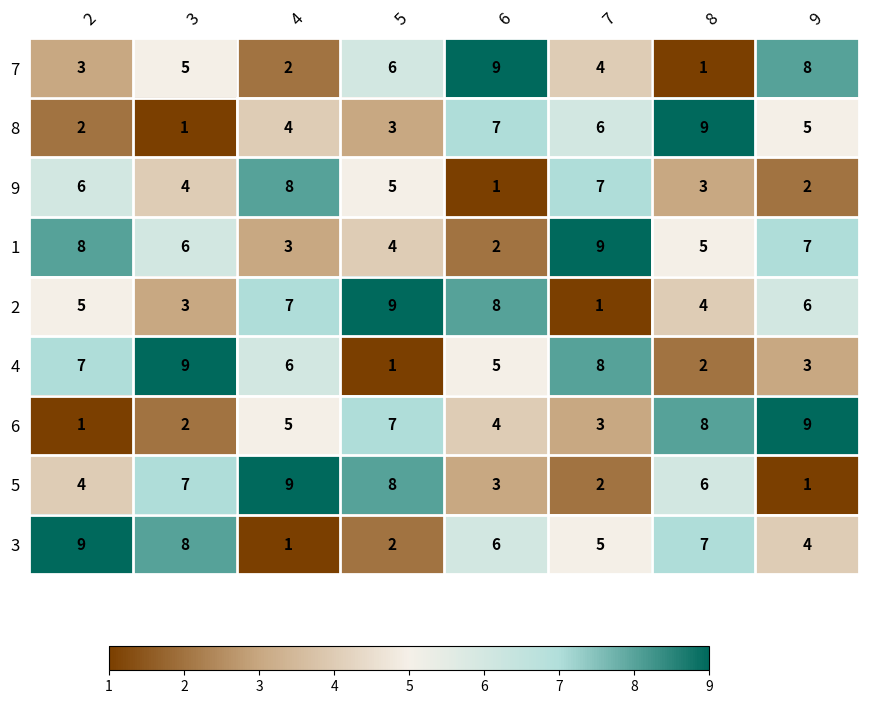

Rank the categories by 1 value from highest to lowest.

7, 2, 9, 3, 8, 5, 4, 6